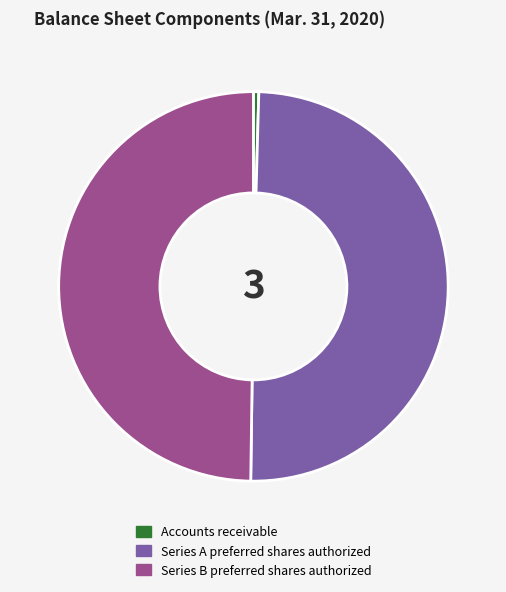

Which slice is the smallest?

Accounts receivable